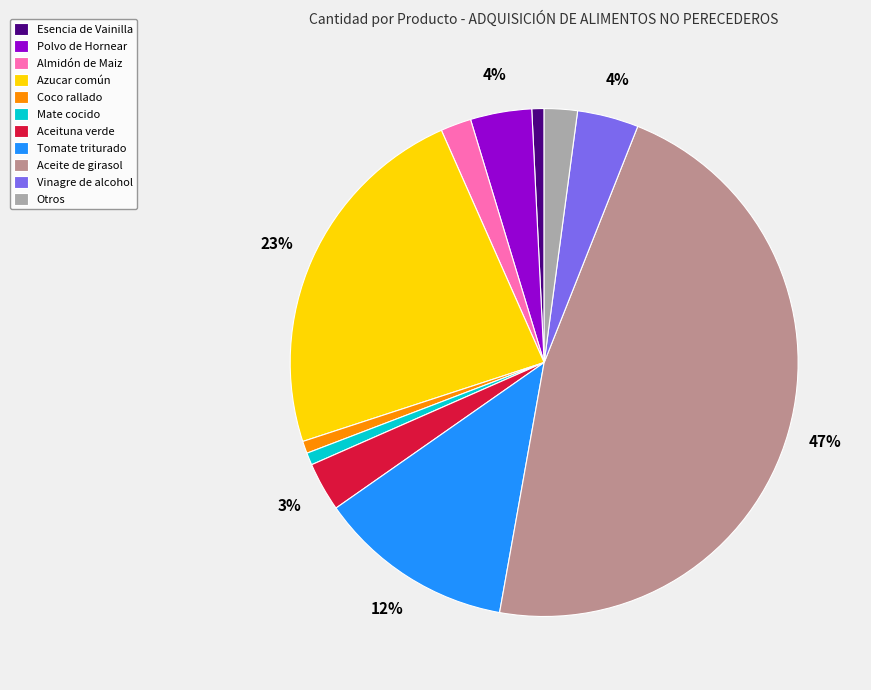

Which category has the biggest portion of the pie?

Aceite de girasol